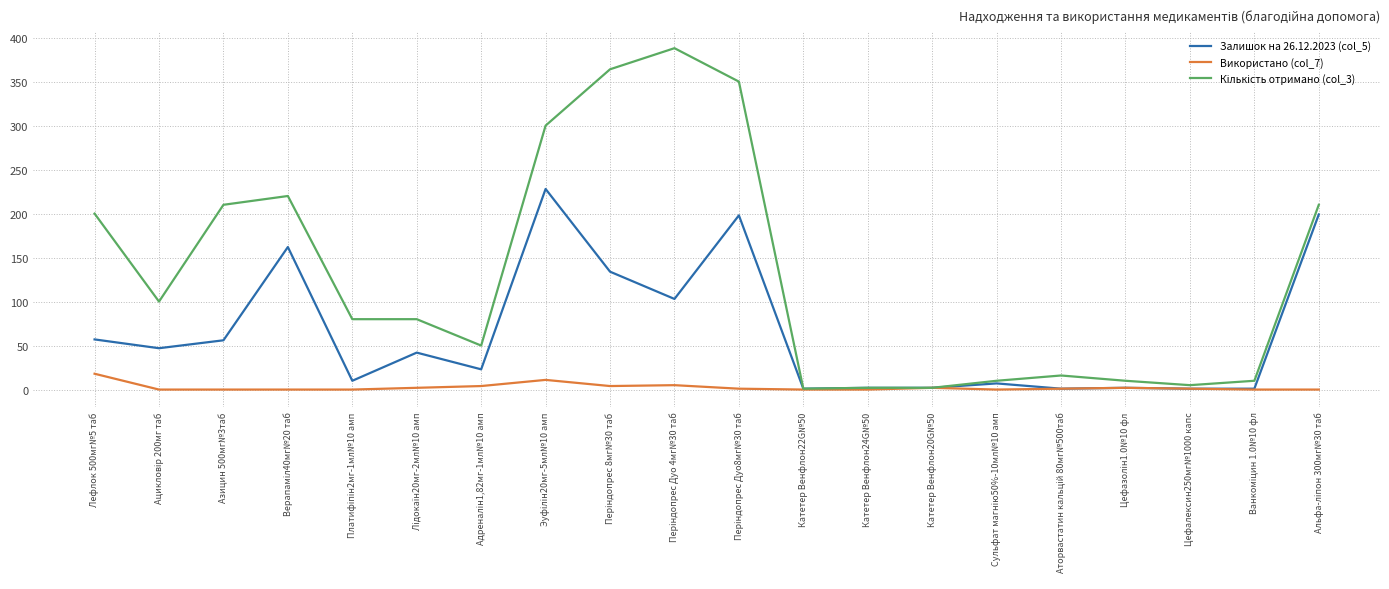

What is the greatest value displayed?

388